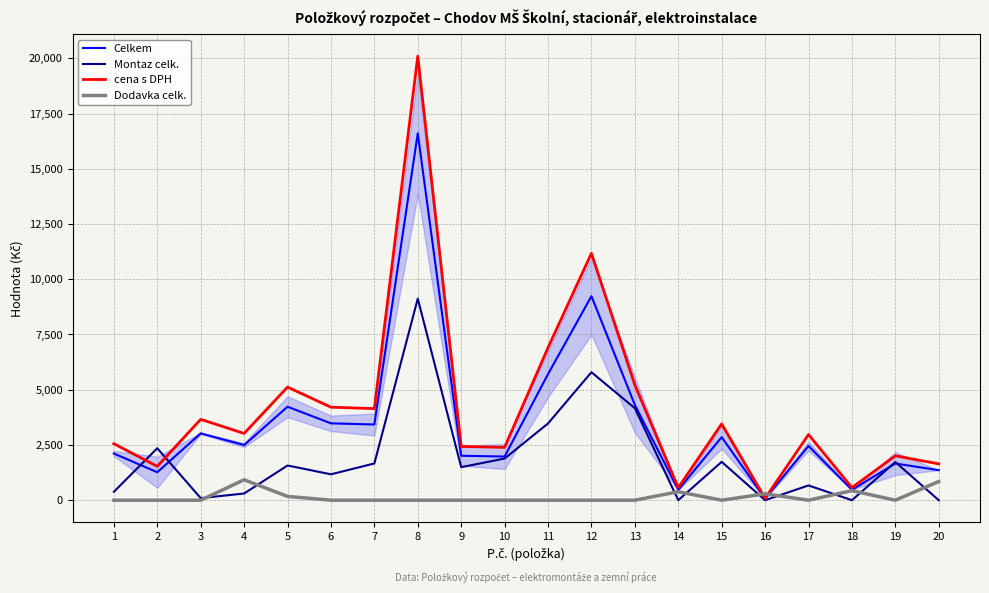

Is the value of Celkem at 7 greater than the value of Dodavka celk. at 6?

Yes